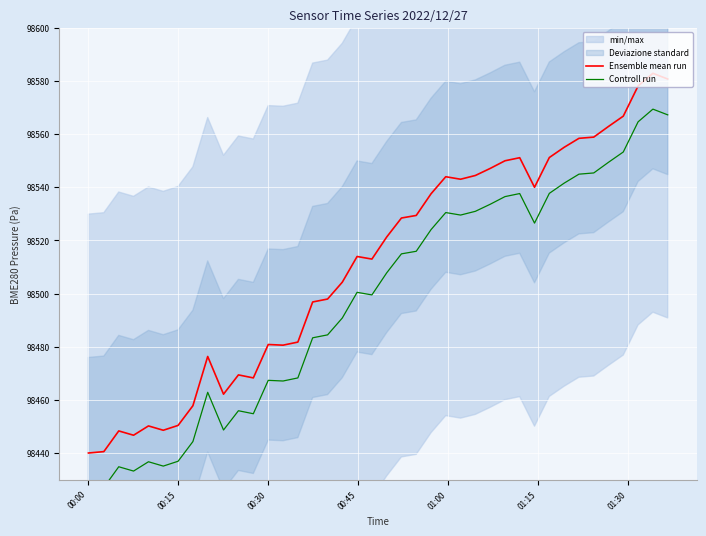

What is the lowest value of the Ensemble mean run series?

98440.0